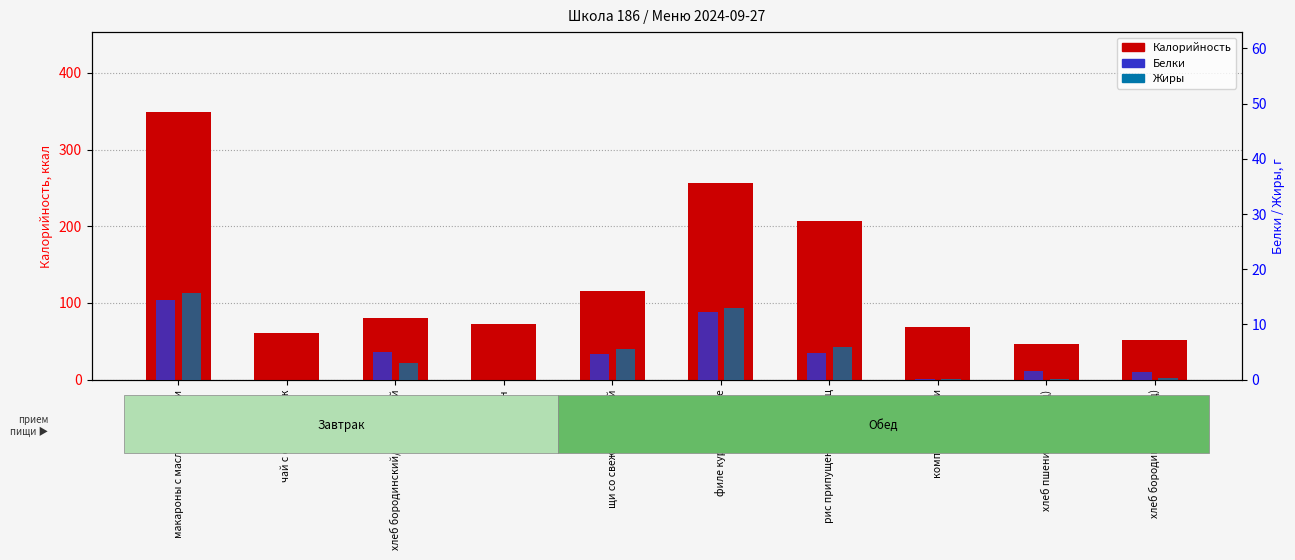

Reading right to left, transcribe all the data shown in this chart.

Калорийность: хлеб бородинский (обед)=51.2	хлеб пшеничный (обед)=46.9	компот из вишни=69.0	рис припущенный/огурец=207.0	филе курицы в соусе=256.0	щи со свежей капустой=115.2	апельсин=72.5	хлеб бородинский/пшеничный=81.0	чай с сахаром/сок=60.8	макароны с маслом/биточки=348.6
Белки: хлеб бородинский (обед)=1.3	хлеб пшеничный (обед)=1.5	компот из вишни=0.2	рис припущенный/огурец=4.8	филе курицы в соусе=12.2	щи со свежей капустой=4.7	апельсин=0.0	хлеб бородинский/пшеничный=5.0	чай с сахаром/сок=0.0	макароны с маслом/биточки=14.5
Жиры: хлеб бородинский (обед)=0.3	хлеб пшеничный (обед)=0.1	компот из вишни=0.1	рис припущенный/огурец=6.0	филе курицы в соусе=13.0	щи со свежей капустой=5.6	апельсин=0.0	хлеб бородинский/пшеничный=3.0	чай с сахаром/сок=0.0	макароны с маслом/биточки=15.7